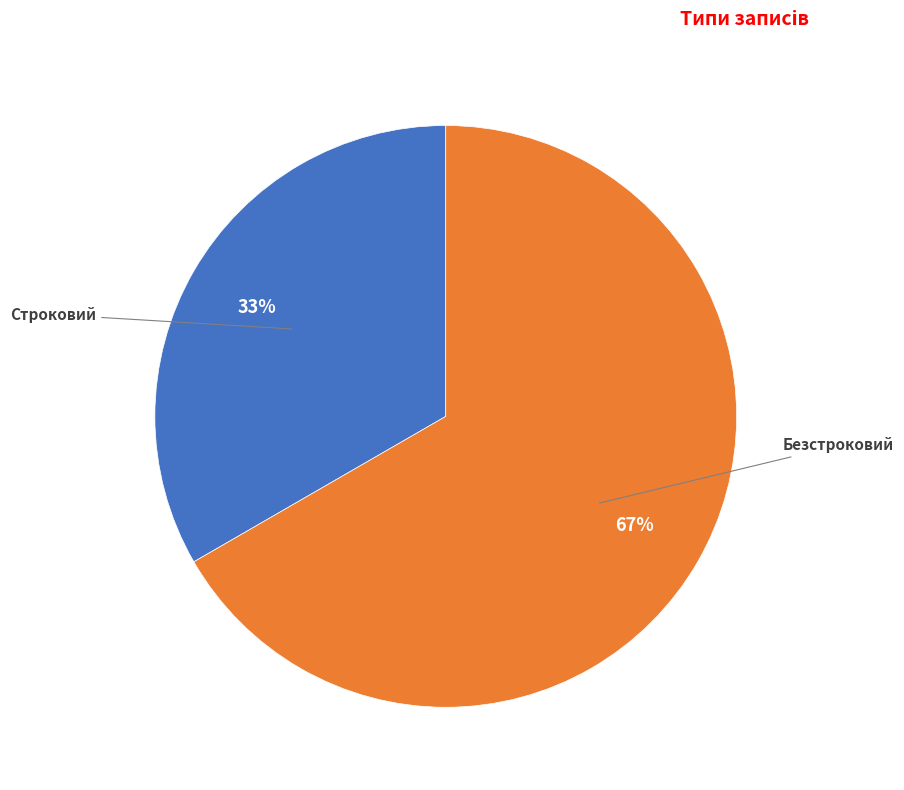

Does any single category account for the majority?

Yes